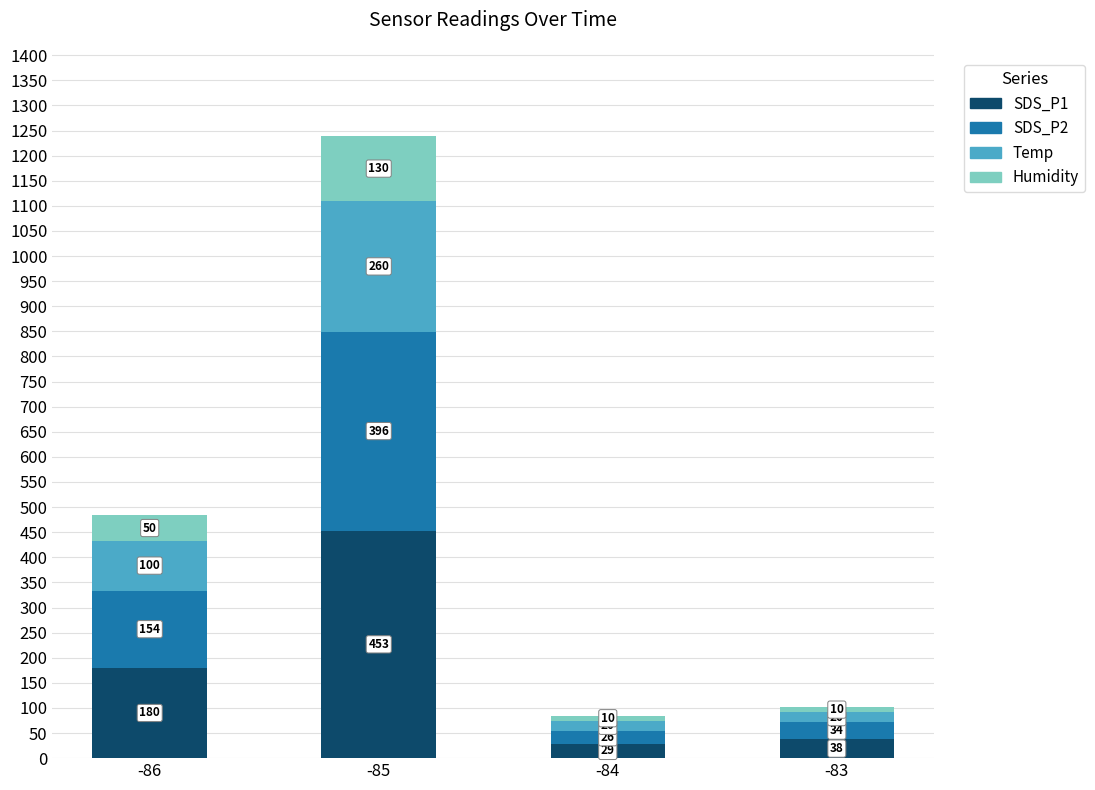

At which label does SDS_P1 first exceed 179?

-86